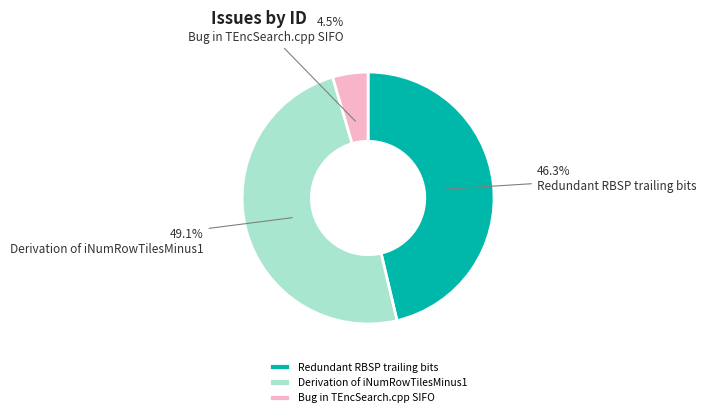

Does any single category account for the majority?

No